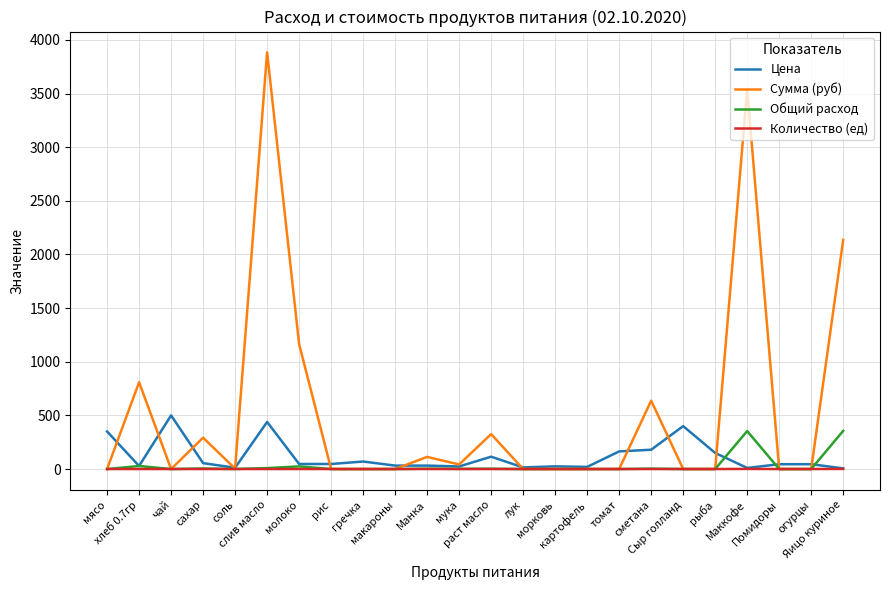

At which category does the chart reach its peak across all series?

слив масло